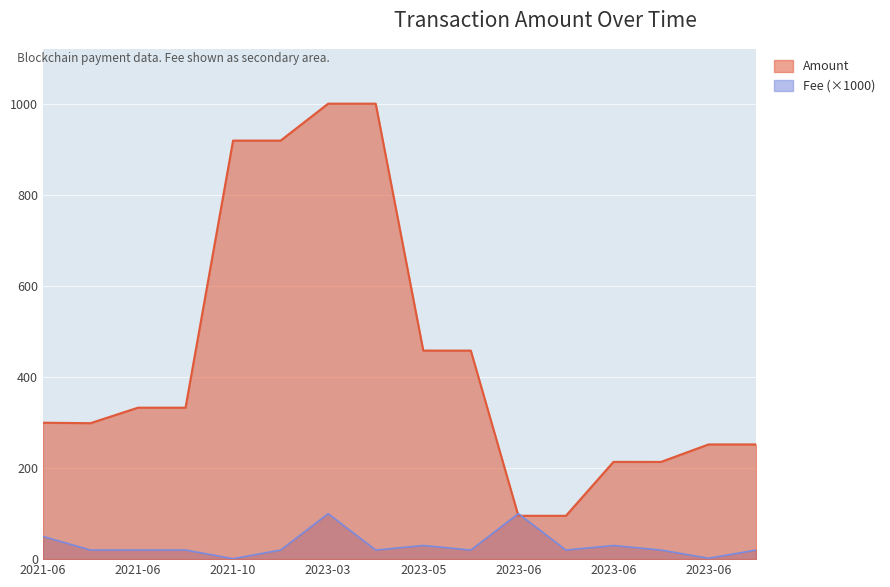

At which category does Amount reach its first local valley?

2021-06-03 15:03